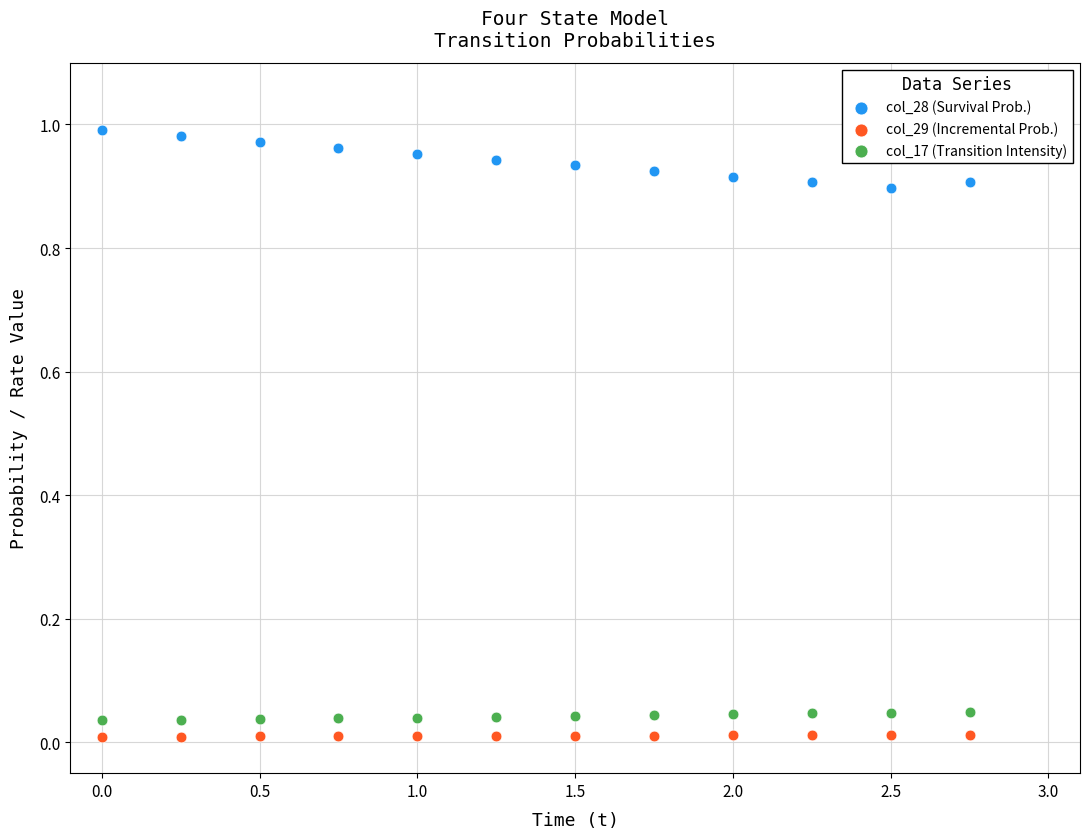

What is the X range (max minus min) for the scatter plot?

2.8